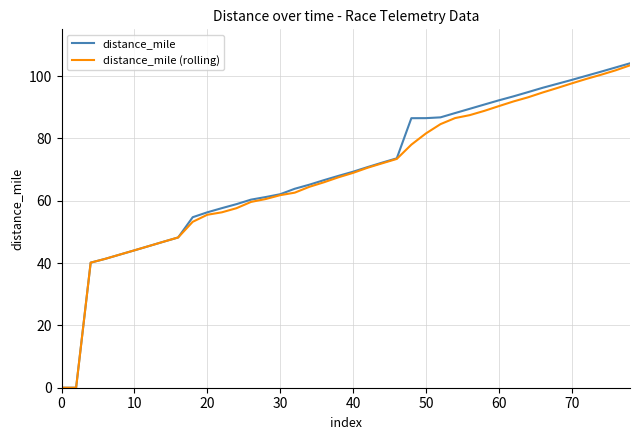

Which series has the widest spread of values?

distance_mile